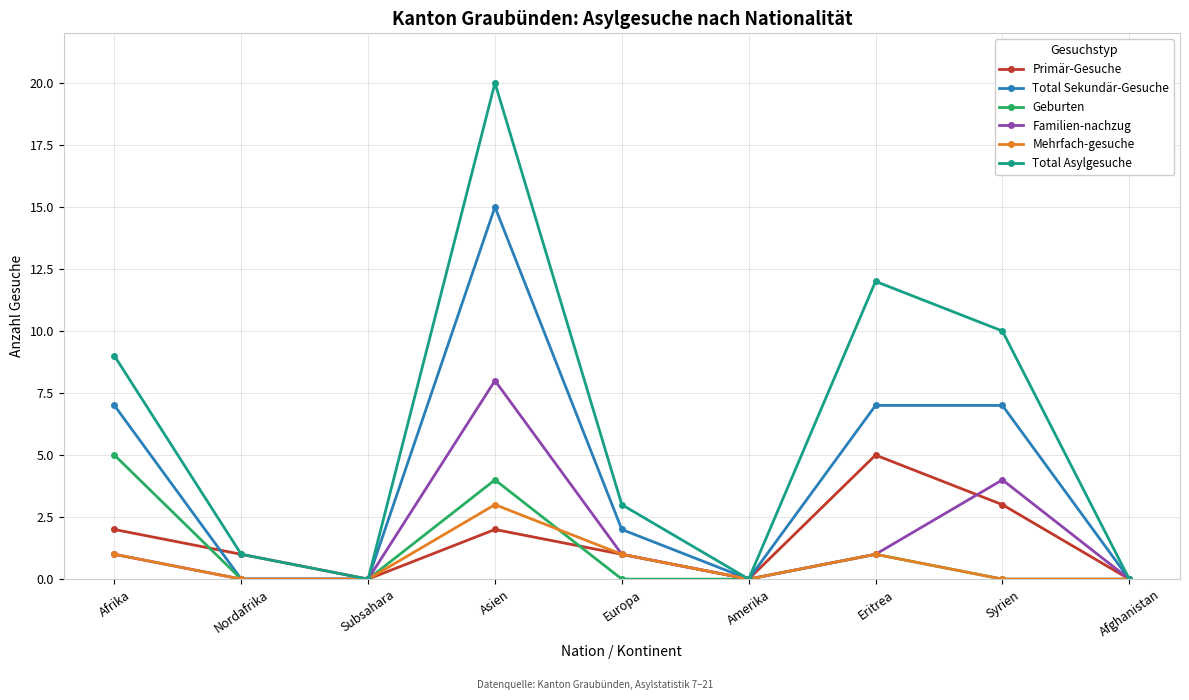

How many series are shown in this chart?

6